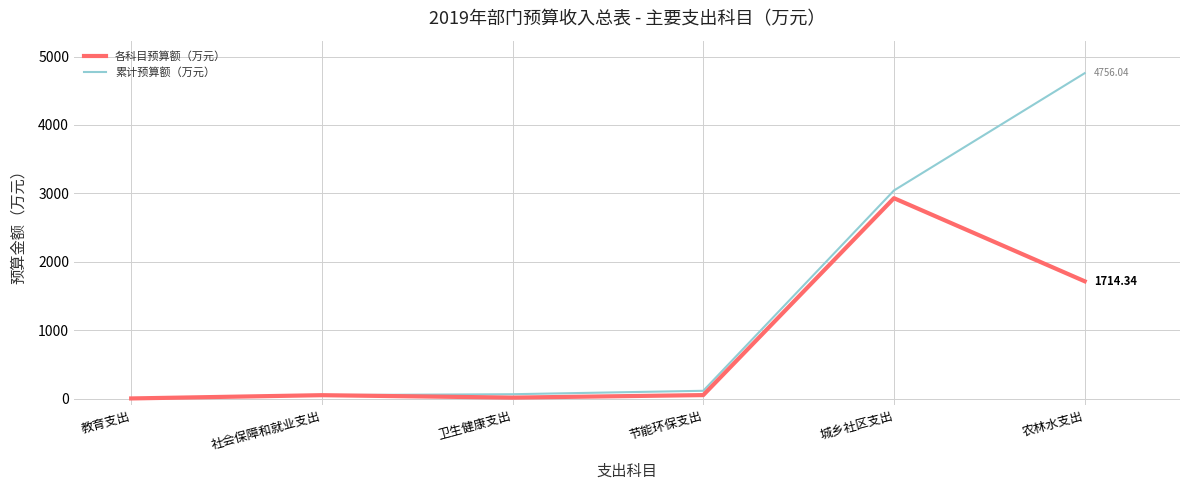

The 累计预算额（万元） series shows 49.7 at 社会保障和就业支出. True or false?

True